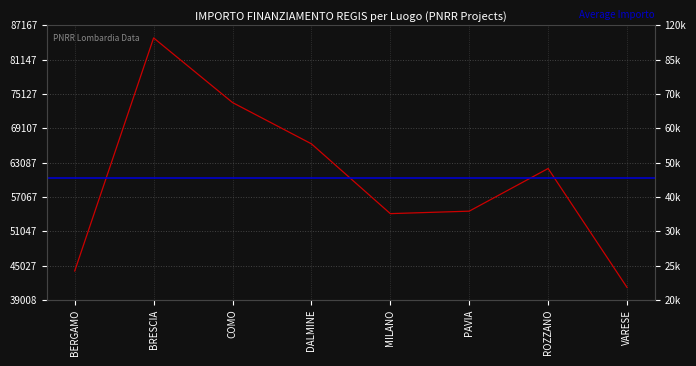

Approximately how many times larger is the value at BRESCIA compared to COMO?

1.2